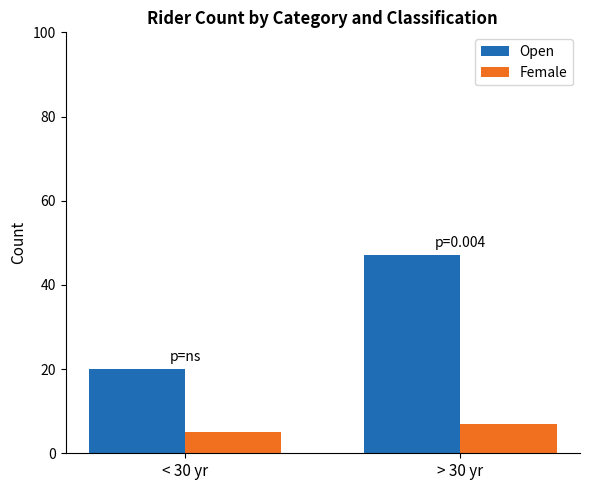

What is the highest value of the Female series?

7